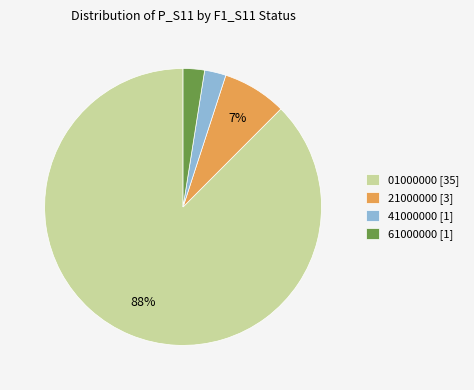

True or false: 01000000 [35] accounts for 88% of the total.

True